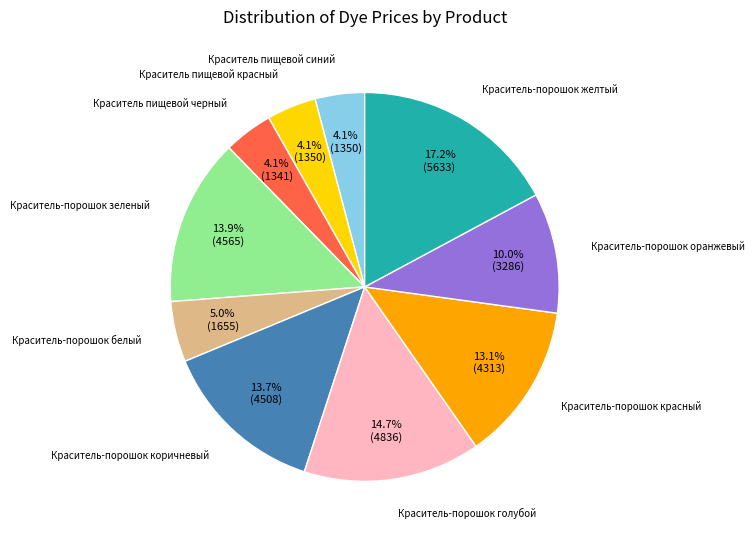

Is there any slice that represents more than half of the pie?

No